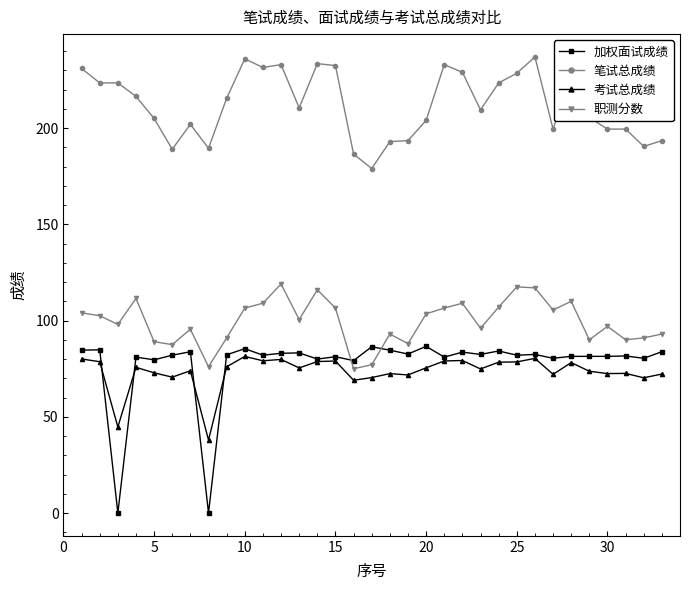

List the series in order of their peak value, highest first.

笔试总成绩, 职测分数, 加权面试成绩, 考试总成绩